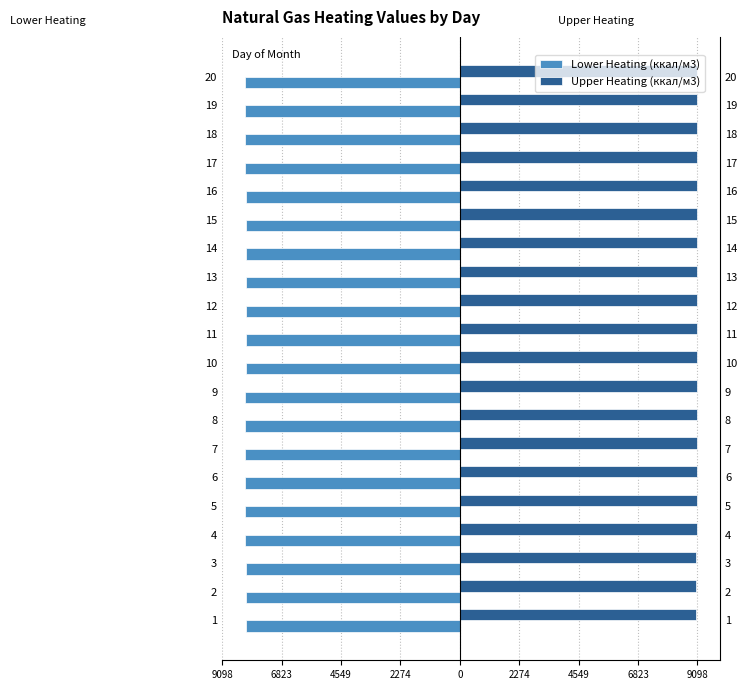

What is the difference between the maximum and minimum values in the Upper Heating (ккал/м3) series?

37.3